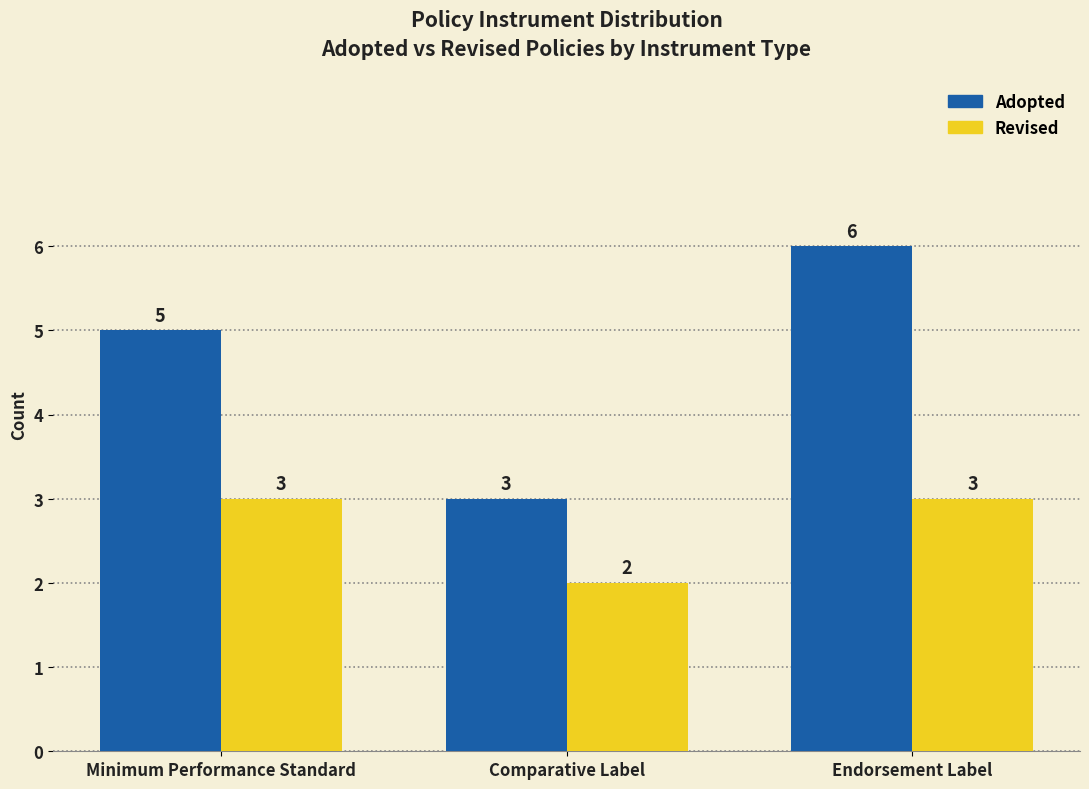

Is the value of Adopted at Endorsement Label greater than the value of Revised at Comparative Label?

Yes